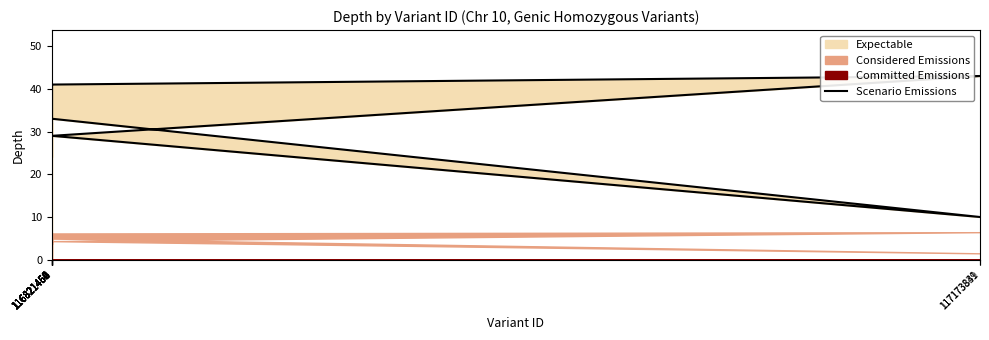

What is the difference between the second highest and second lowest values?

17